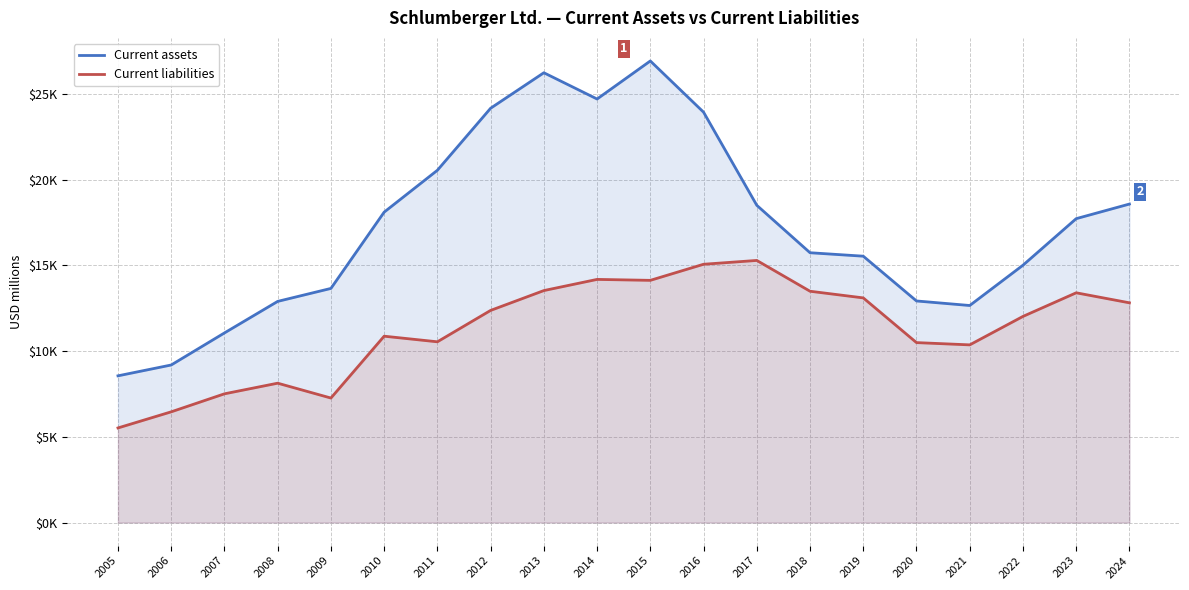

What is the minimum value for Current assets?

8554